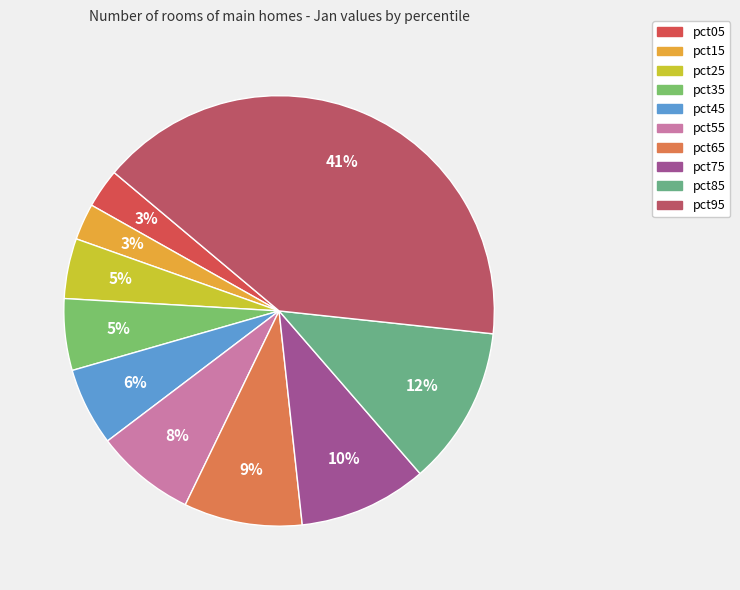

Which has a higher value, pct85 or pct05?

pct85